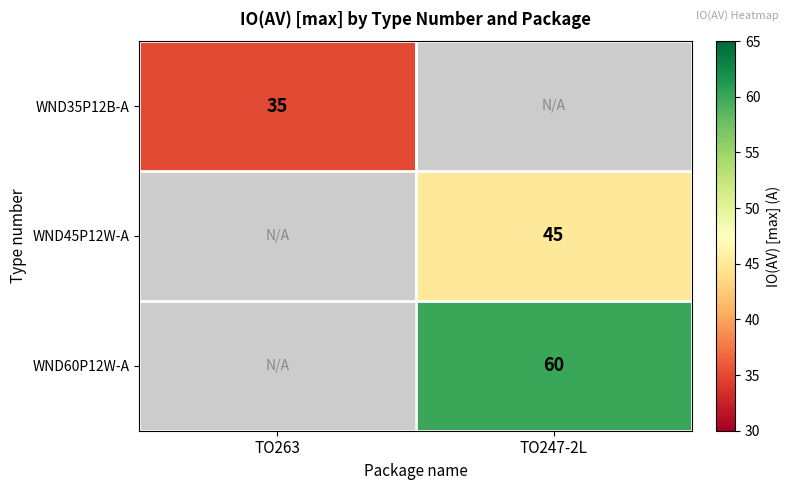

The value of WND60P12W-A at TO247-2L is 60. True or false?

True